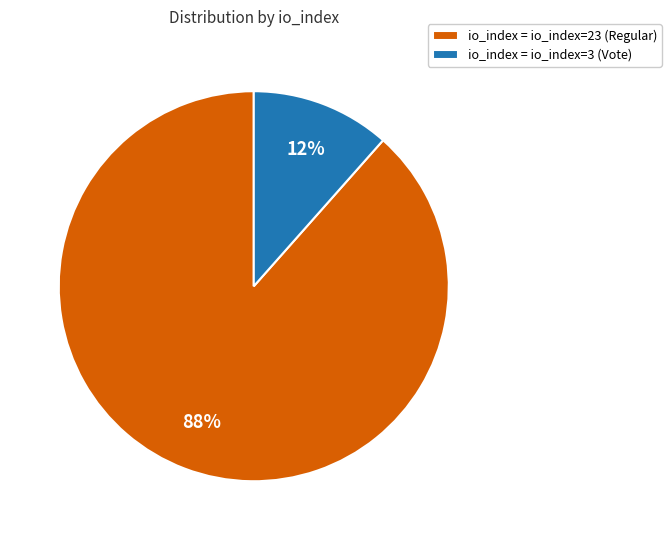

Count the number of slices in the pie.

2